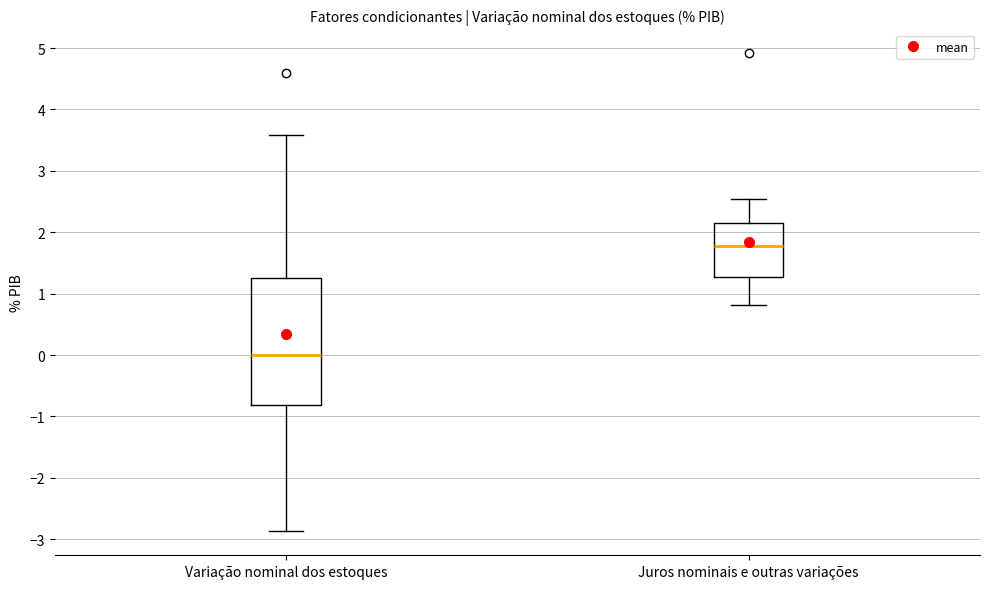

Which box is the tallest, from its lower edge to its upper edge?

Variação nominal dos estoques